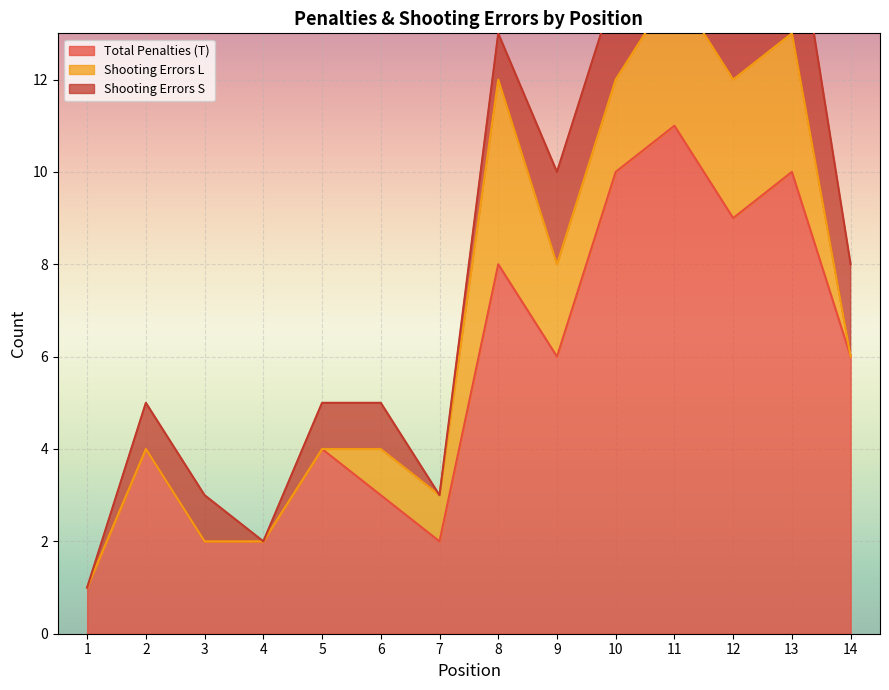

What is the difference between the Total Penalties (T) values at 13 and 2?

6